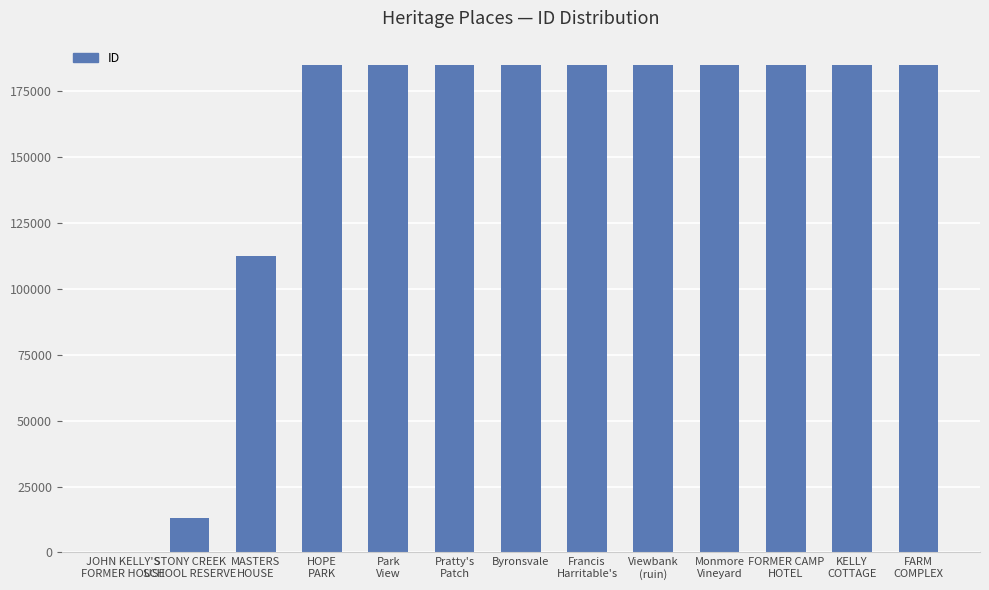

What is the sum of all values?

1975320